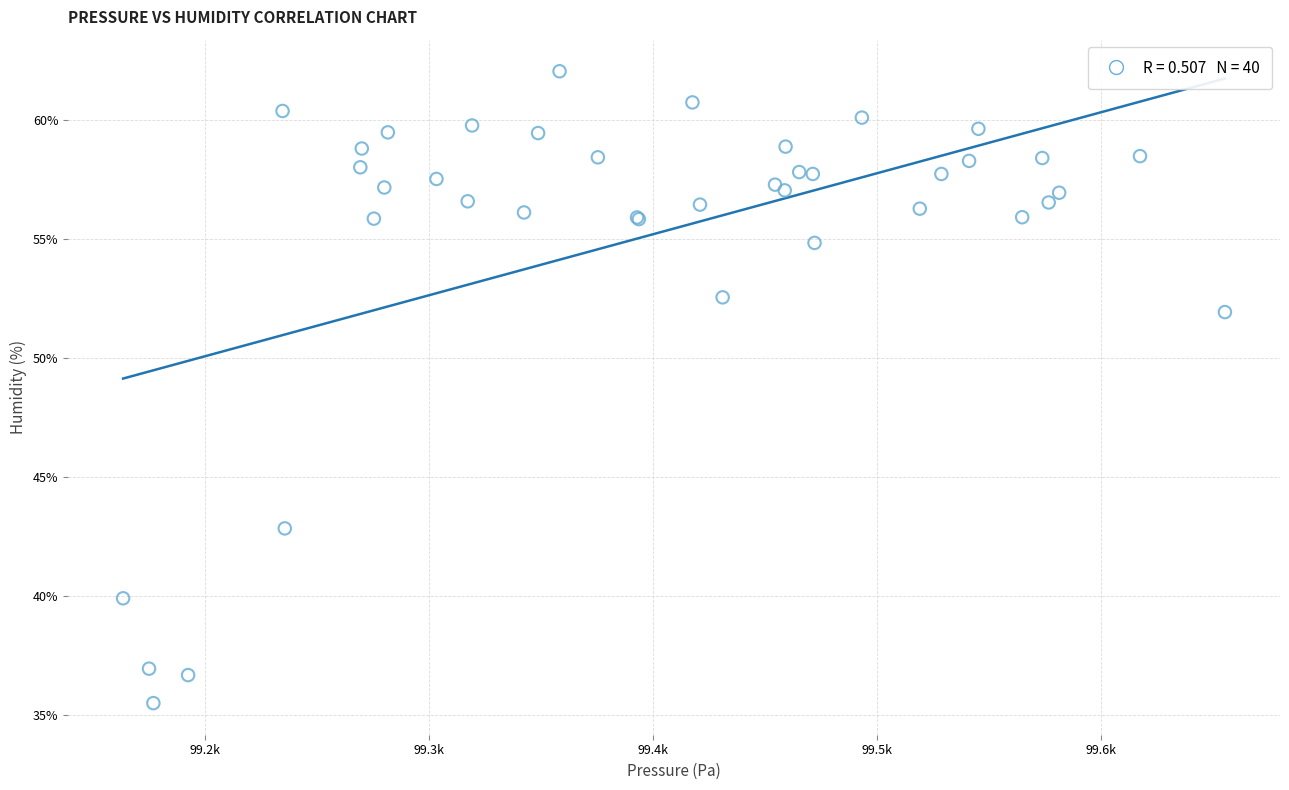

What Y value in the scatter plot is closest to 48?

51.9